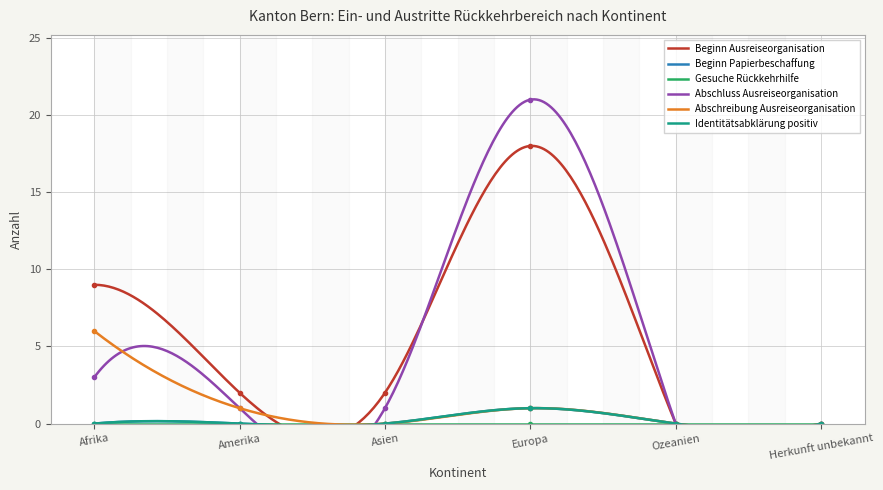

True or false: Abschluss Ausreiseorganisation and Beginn Papierbeschaffung intersect in this chart.

False